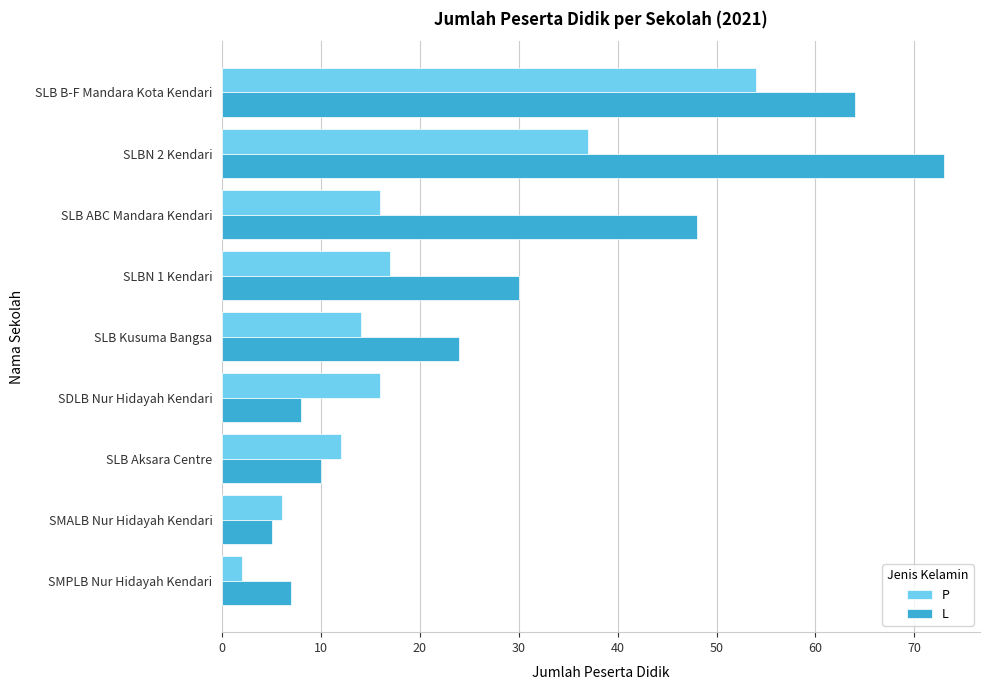

What is the total value across all series at SLB ABC Mandara Kendari?

64